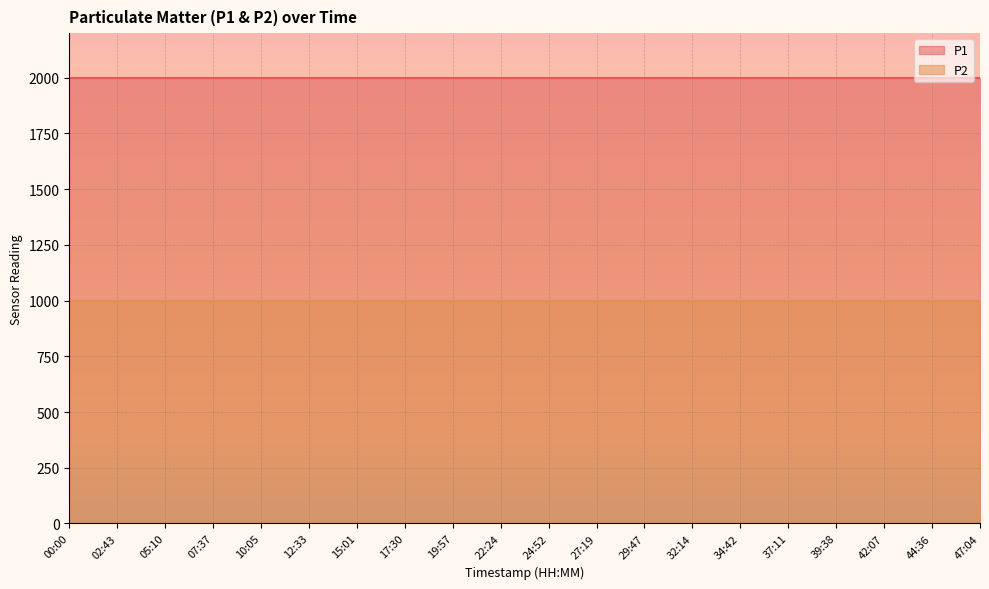

Reading right to left, extract all data points from this chart.

P1: 1999.9	1999.9	1999.9	1999.9	1999.9	1999.9	1999.9	1999.9	1999.9	1999.9	1999.9	1999.9	1999.9	1999.9	1999.9	1999.9	1999.9	1999.9	1999.9	1999.9
P2: 999.9	999.9	999.9	999.9	999.9	999.9	999.9	999.9	999.9	999.9	999.9	999.9	999.9	999.9	999.9	999.9	999.9	999.9	999.9	999.9